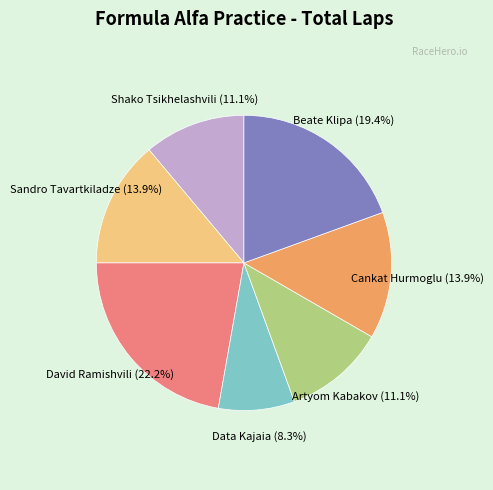

Does any single category account for the majority?

No